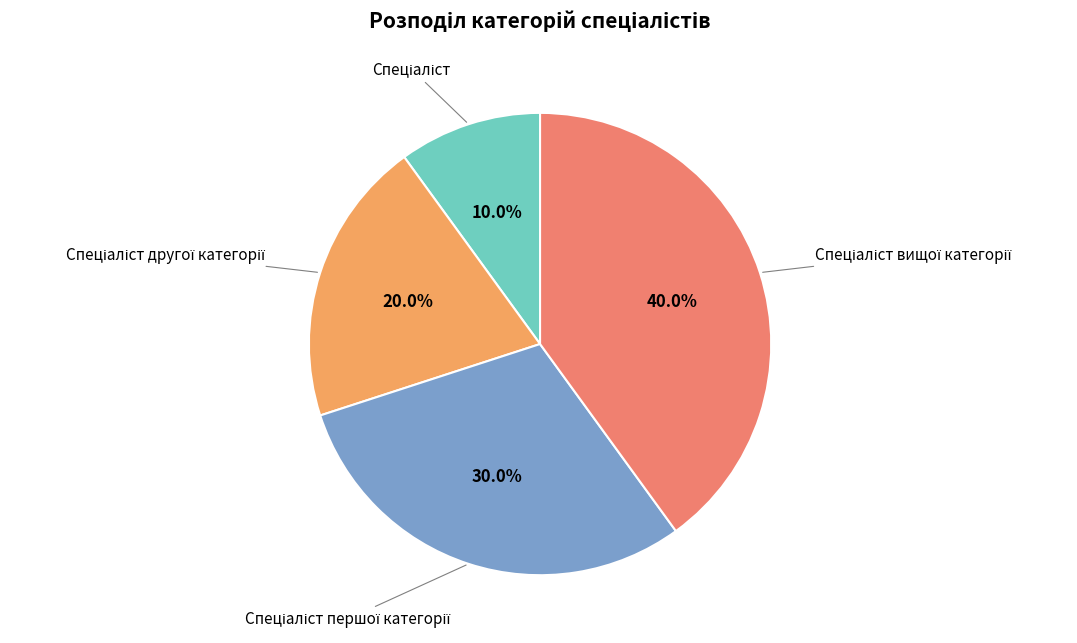

Count the number of slices in the pie.

4